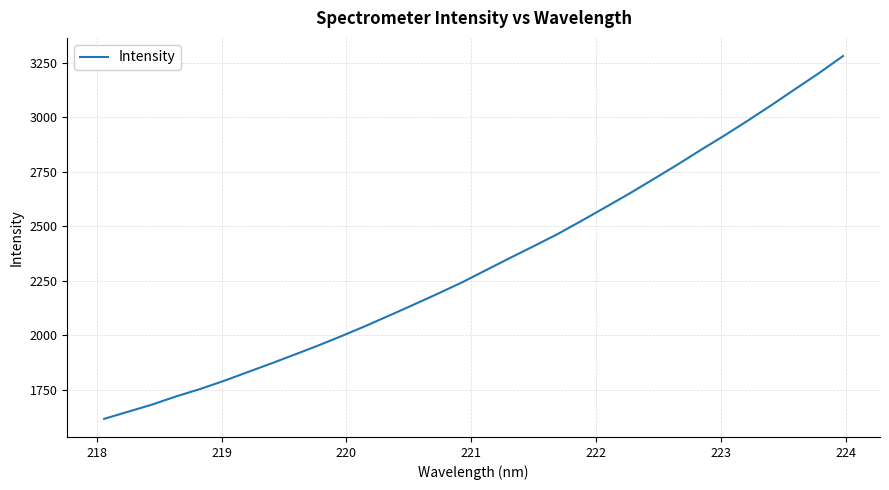

What is the greatest value displayed?

3281.9